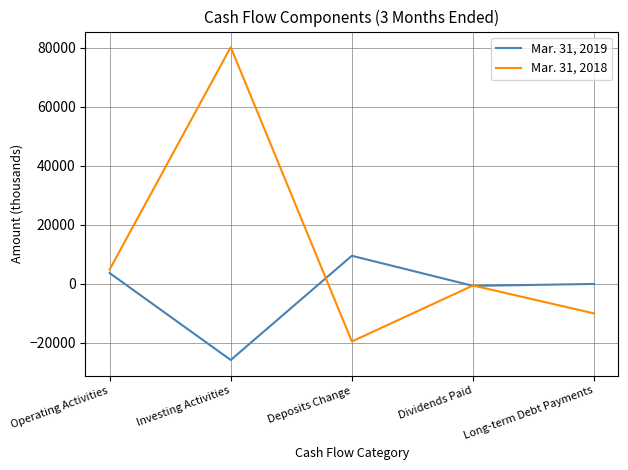

Which category has the highest value across all series?

Investing Activities